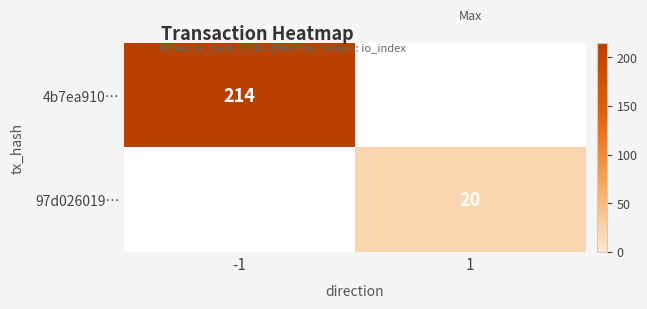

Between -1 and 1, which is larger?

1